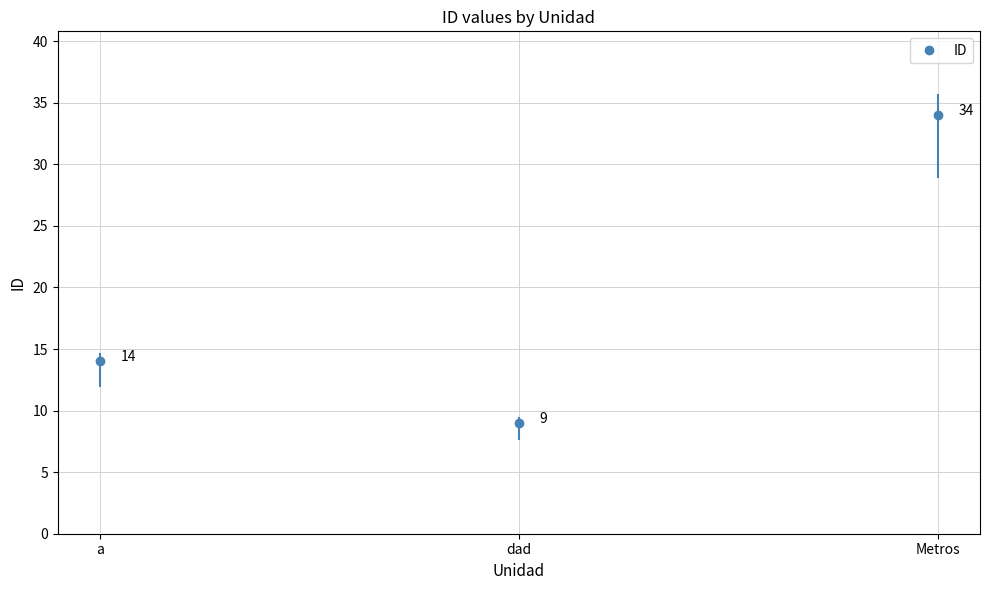

What is the difference between the values at Metros and a?

20